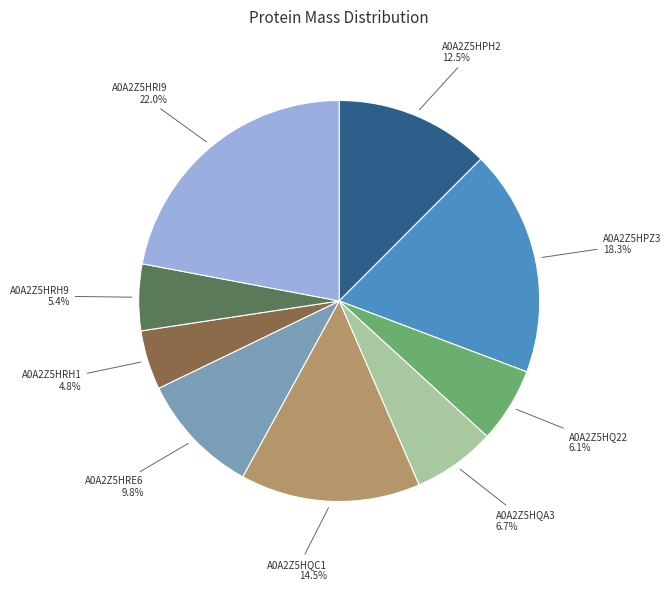

Which category has the smallest portion of the pie?

A0A2Z5HRH1